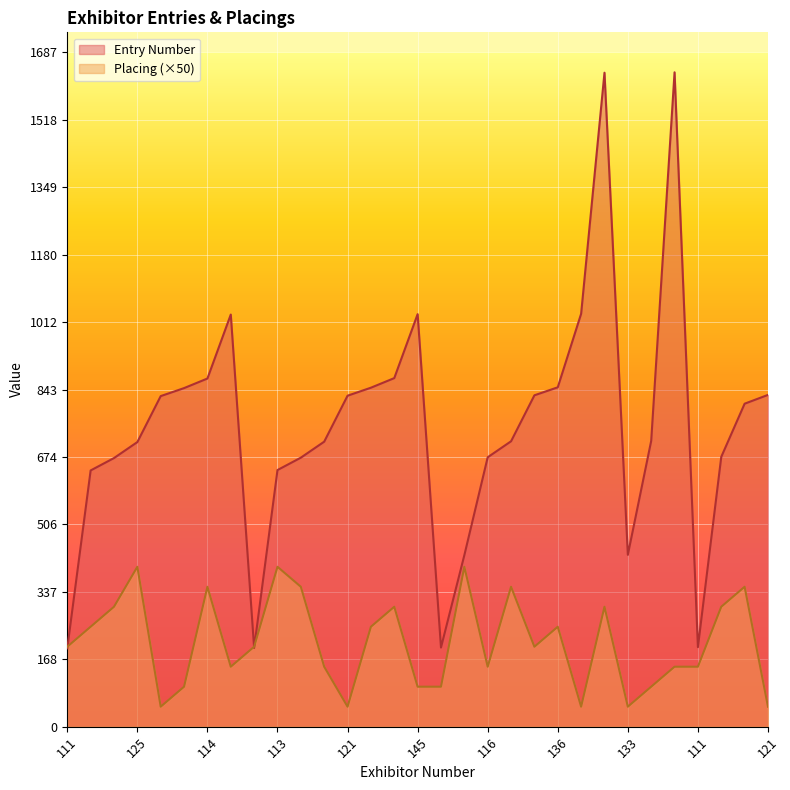

Which series has the largest range (max minus min)?

Entry Number